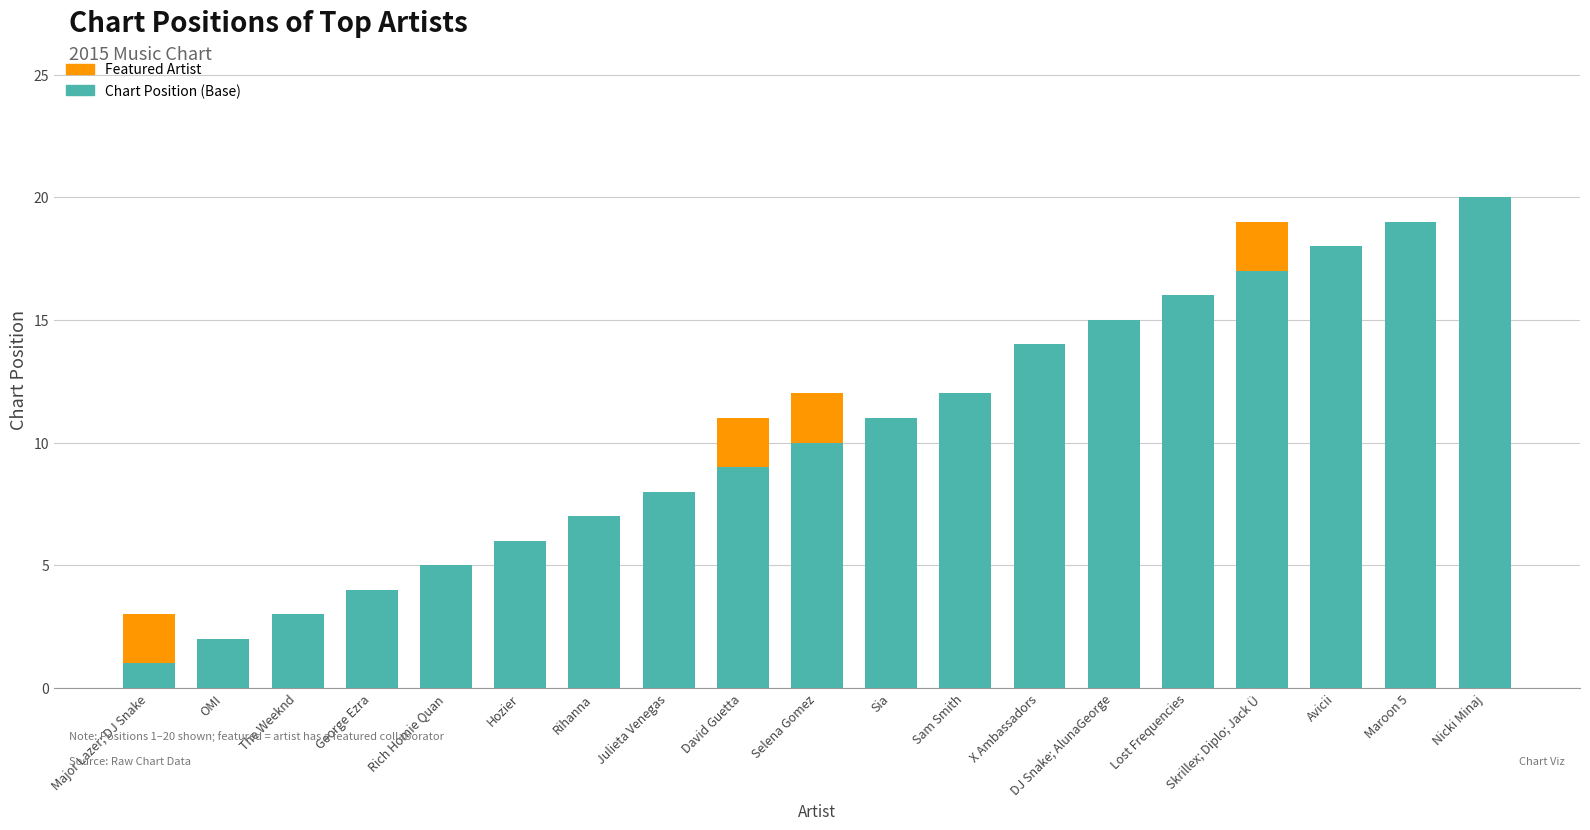

At which category is the sum across all series the highest?

Nicki Minaj